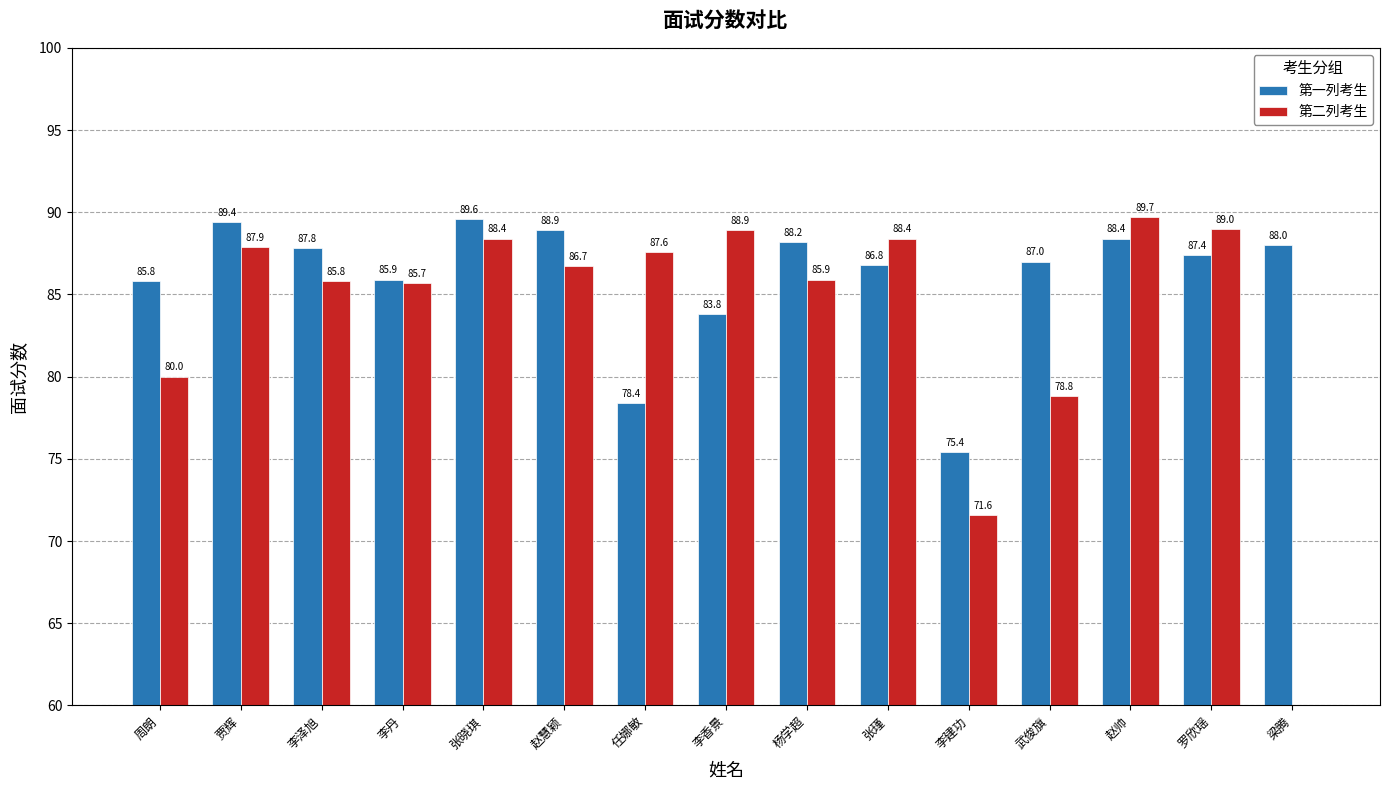

Where does the 第二列考生 series first go above 86?

贾辉